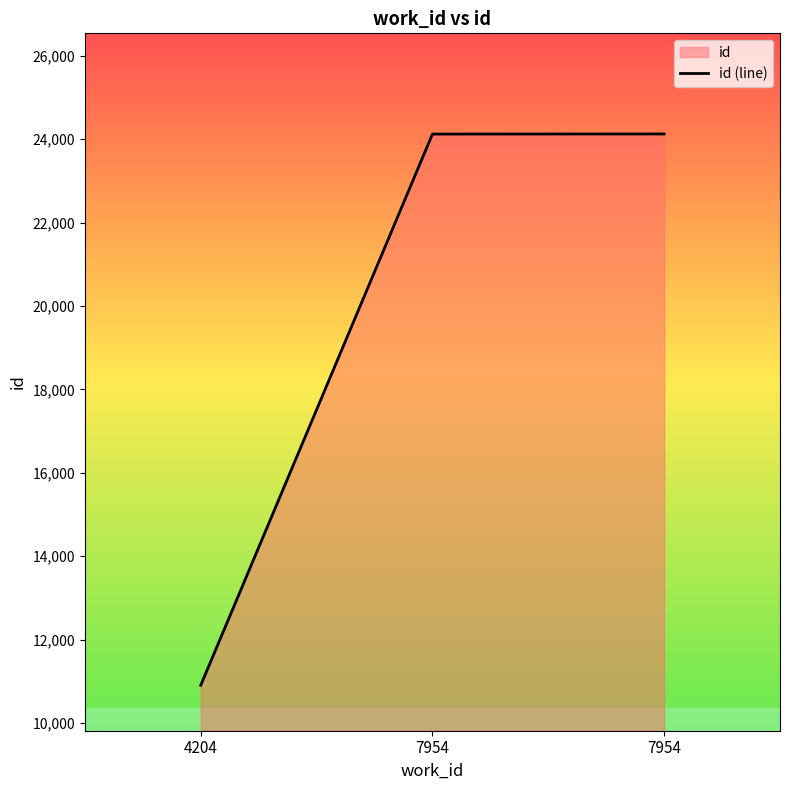

How many lines are shown in the chart?

1